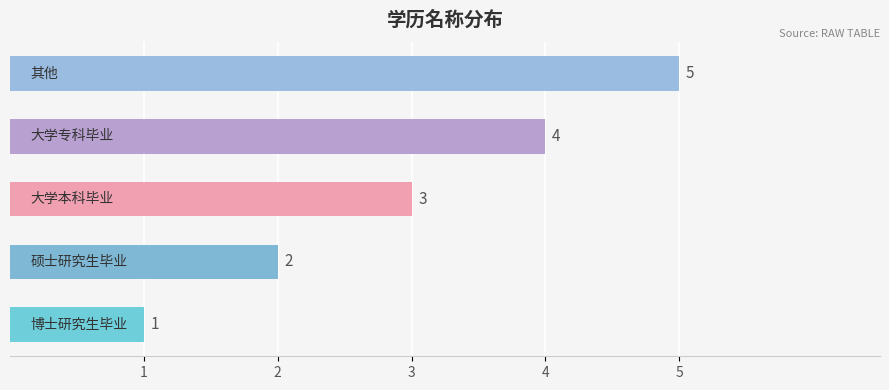

What is the maximum value shown in the chart?

5